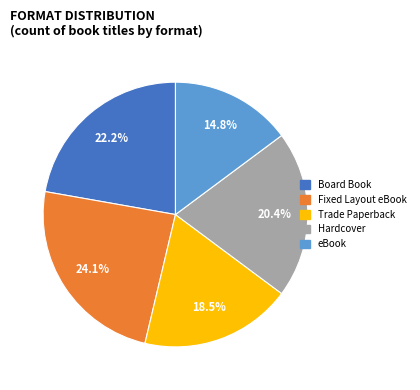

The Trade Paperback slice represents 12% of the pie. True or false?

False